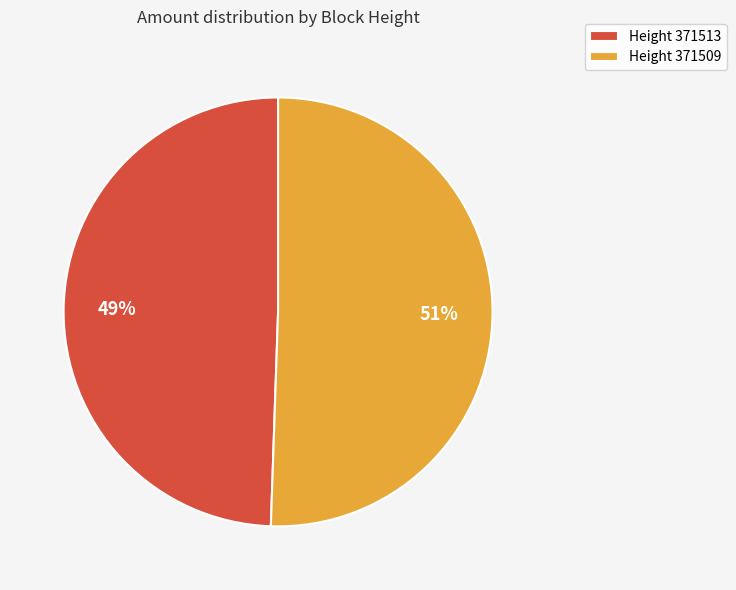

Which has a higher value, Height 371513 or Height 371509?

Height 371509